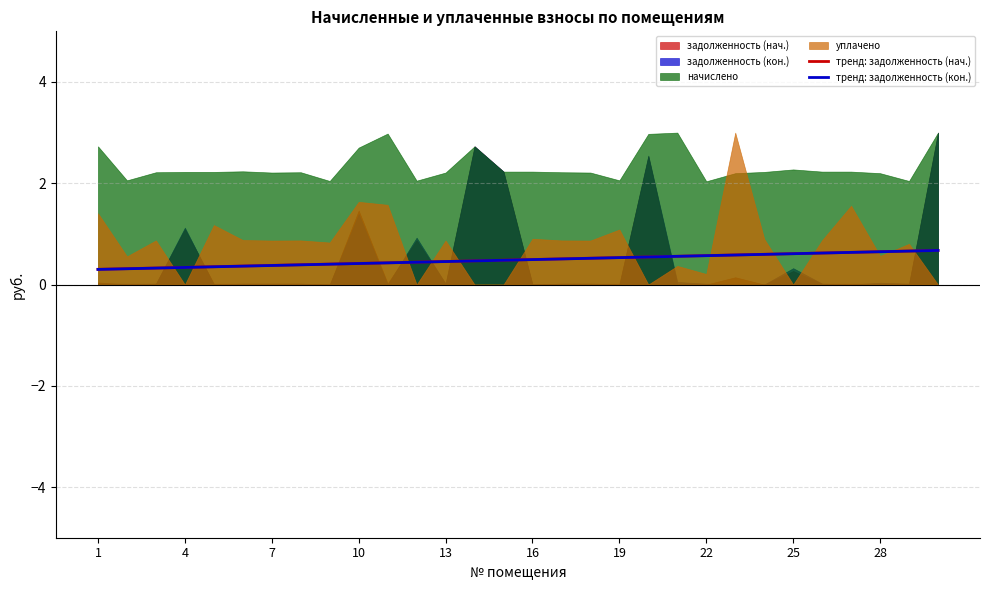

What is the highest value of the тренд: задолженность (кон.) series?

0.7